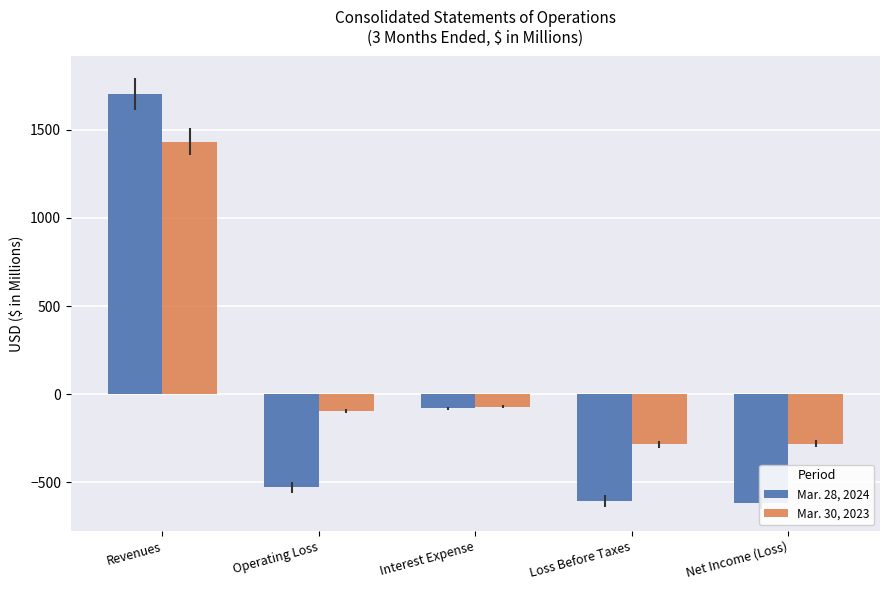

What position from the left is Revenues?

1